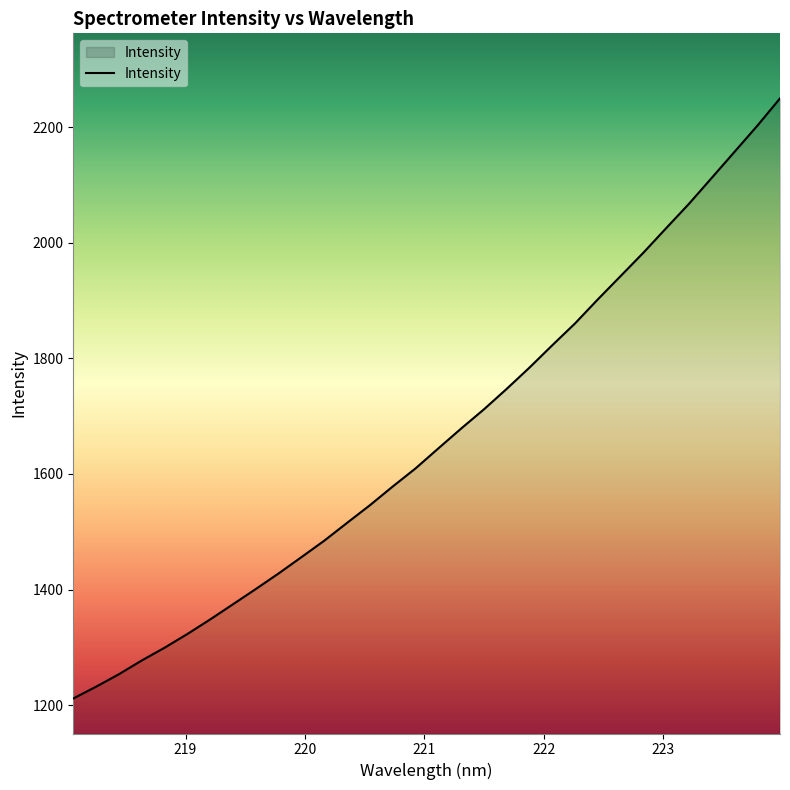

What is the maximum value shown in the chart?

2249.9